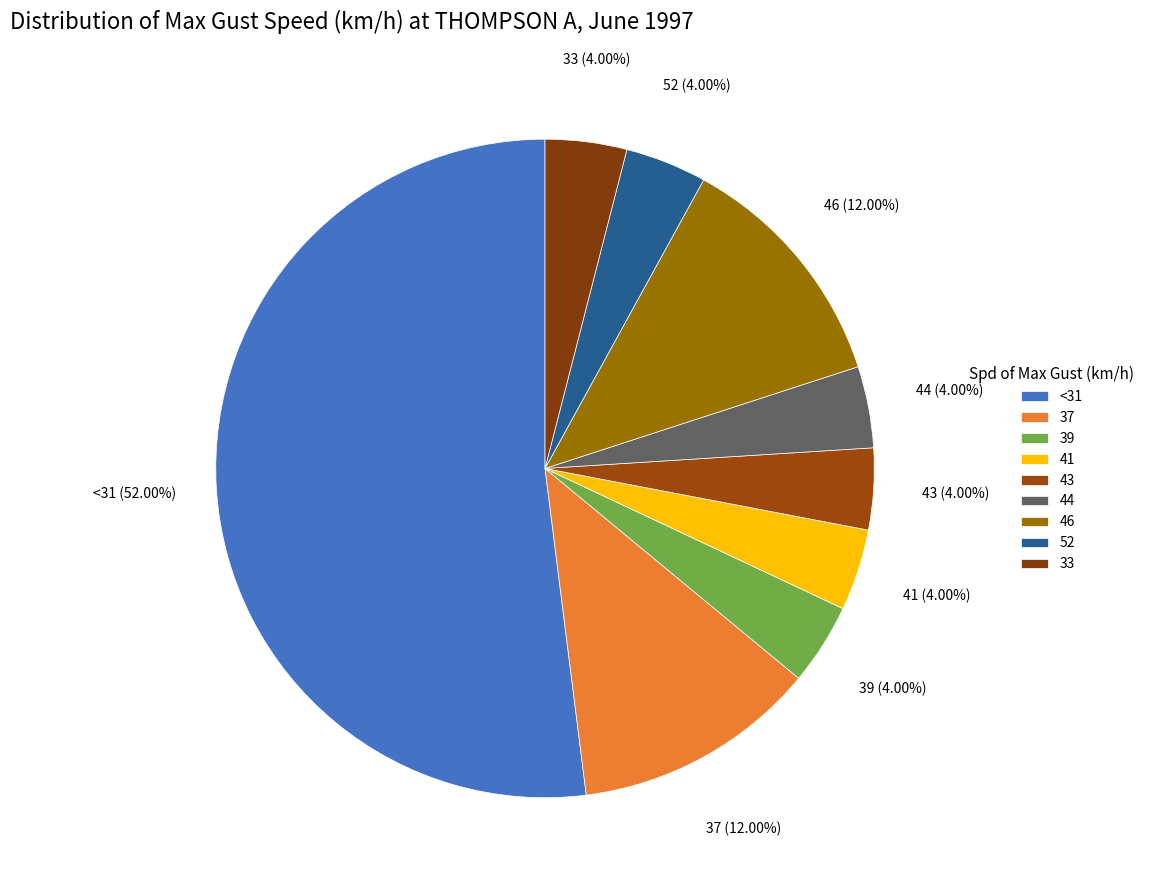

Rank the categories by value from highest to lowest.

<31, 37, 46, 39, 41, 43, 44, 52, 33